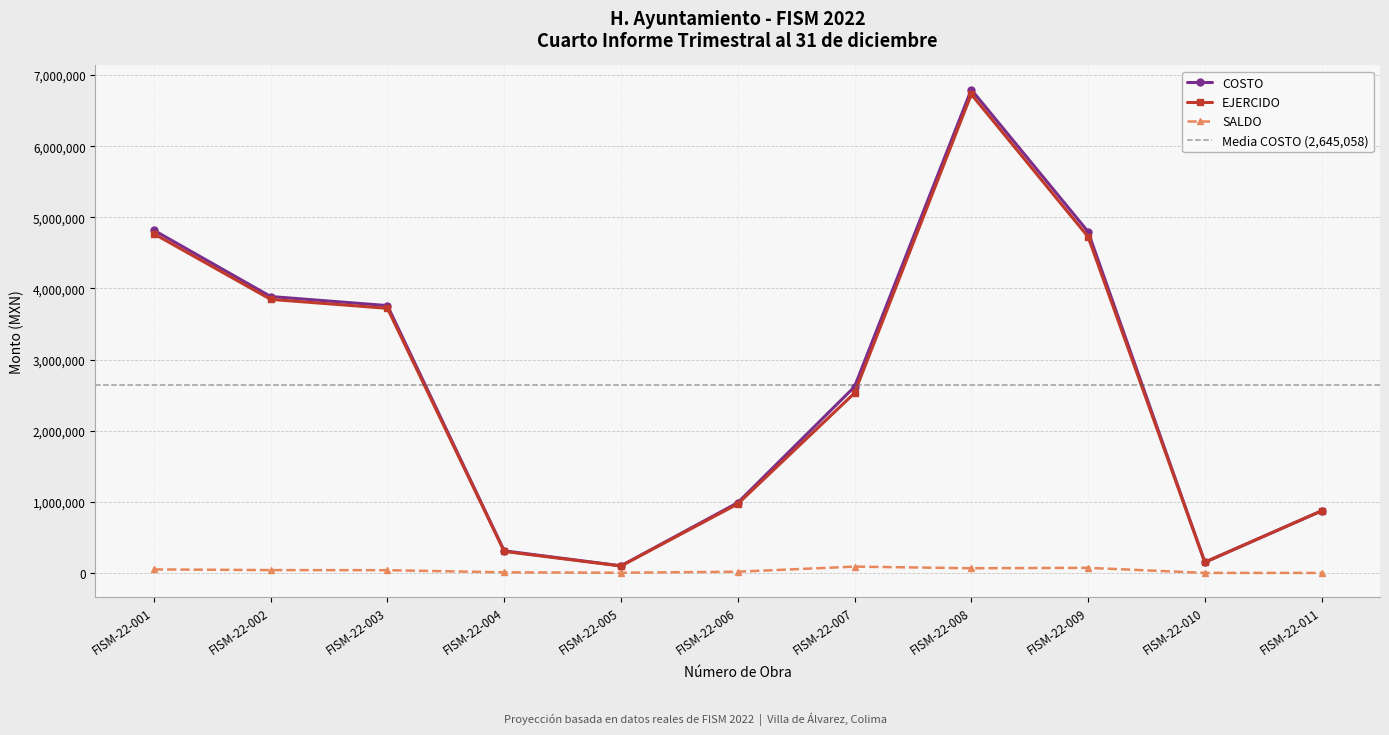

Is it true that EJERCIDO equals 55788.7 at FISM-22-005?

False